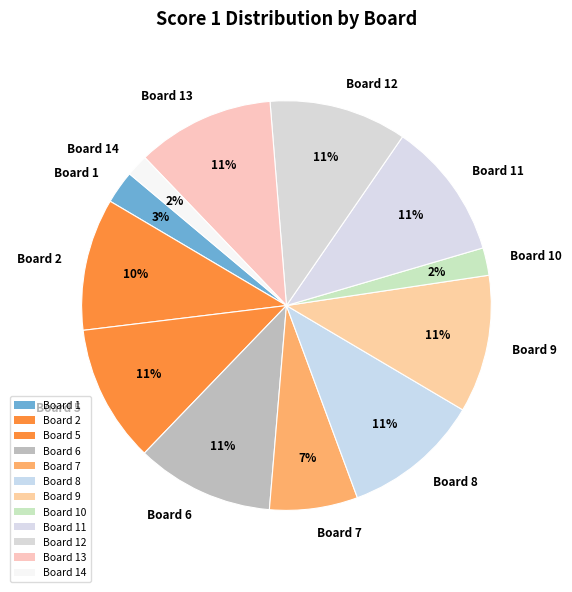

Do Board 14 and Board 8 together represent more than half of the pie?

No